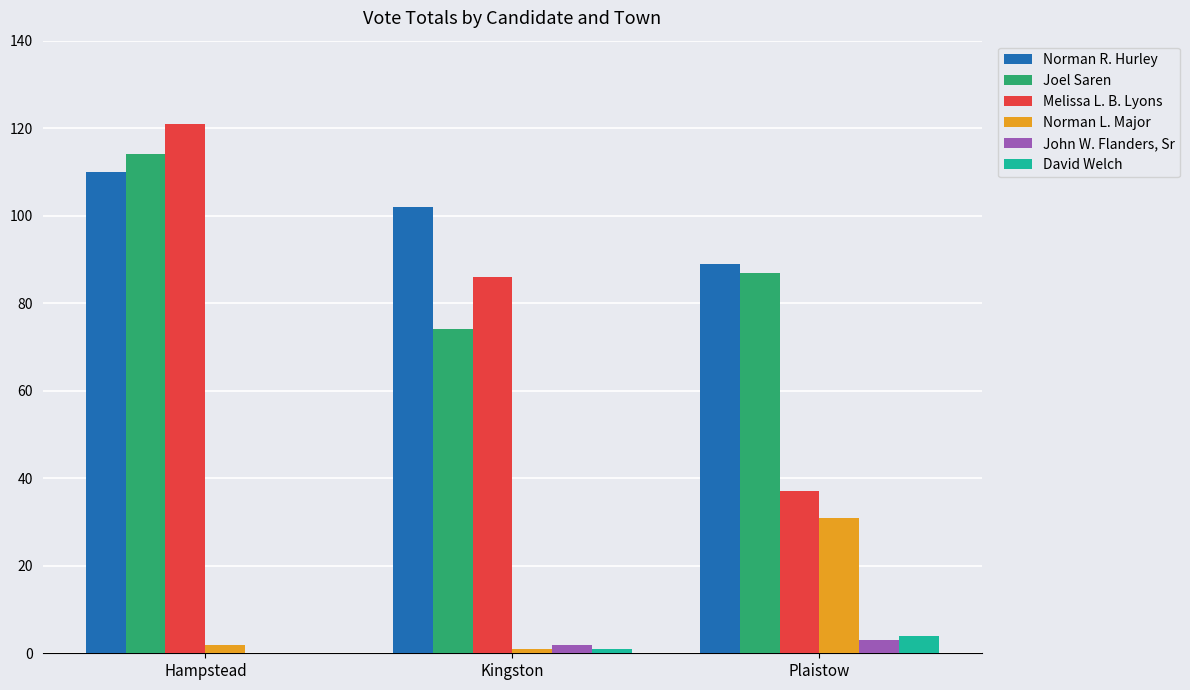

What are all the series names shown in the legend?

Norman R. Hurley, Joel Saren, Melissa L. B. Lyons, Norman L. Major, John W. Flanders, Sr, David Welch